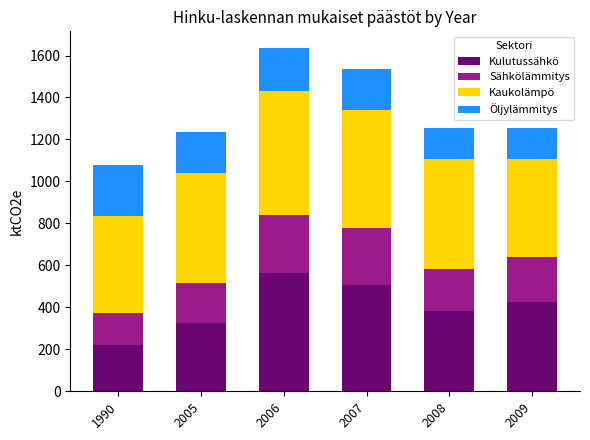

What is the value of the Kulutussähkö bar at the 3rd from the left?

565.8